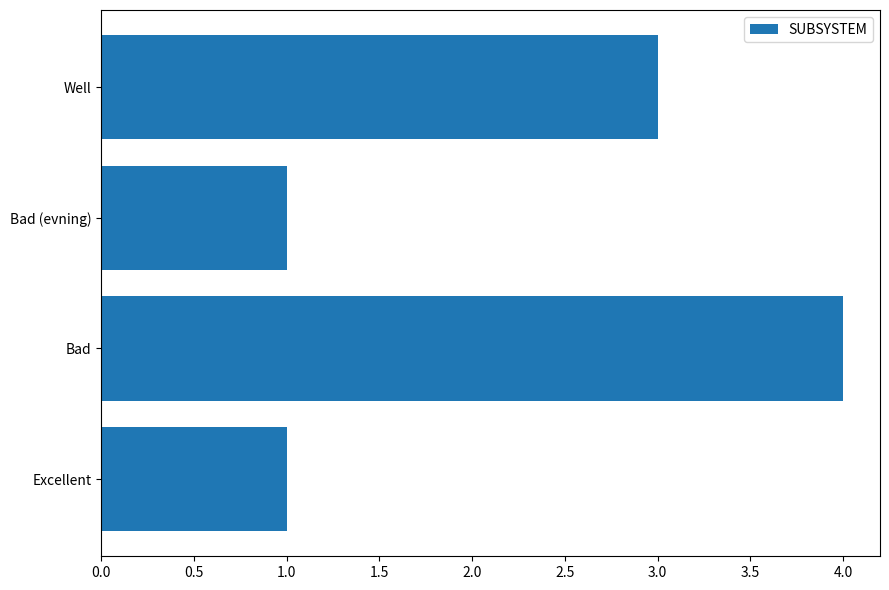

Which label corresponds to the largest value in the chart?

Bad